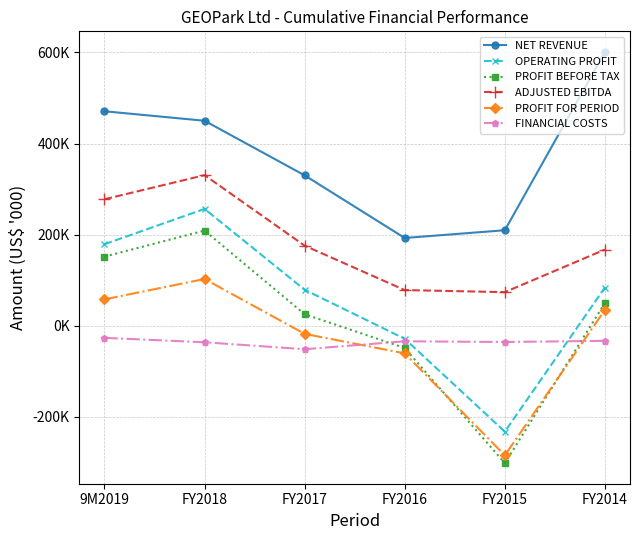

At which category is the sum across all series the highest?

FY2018